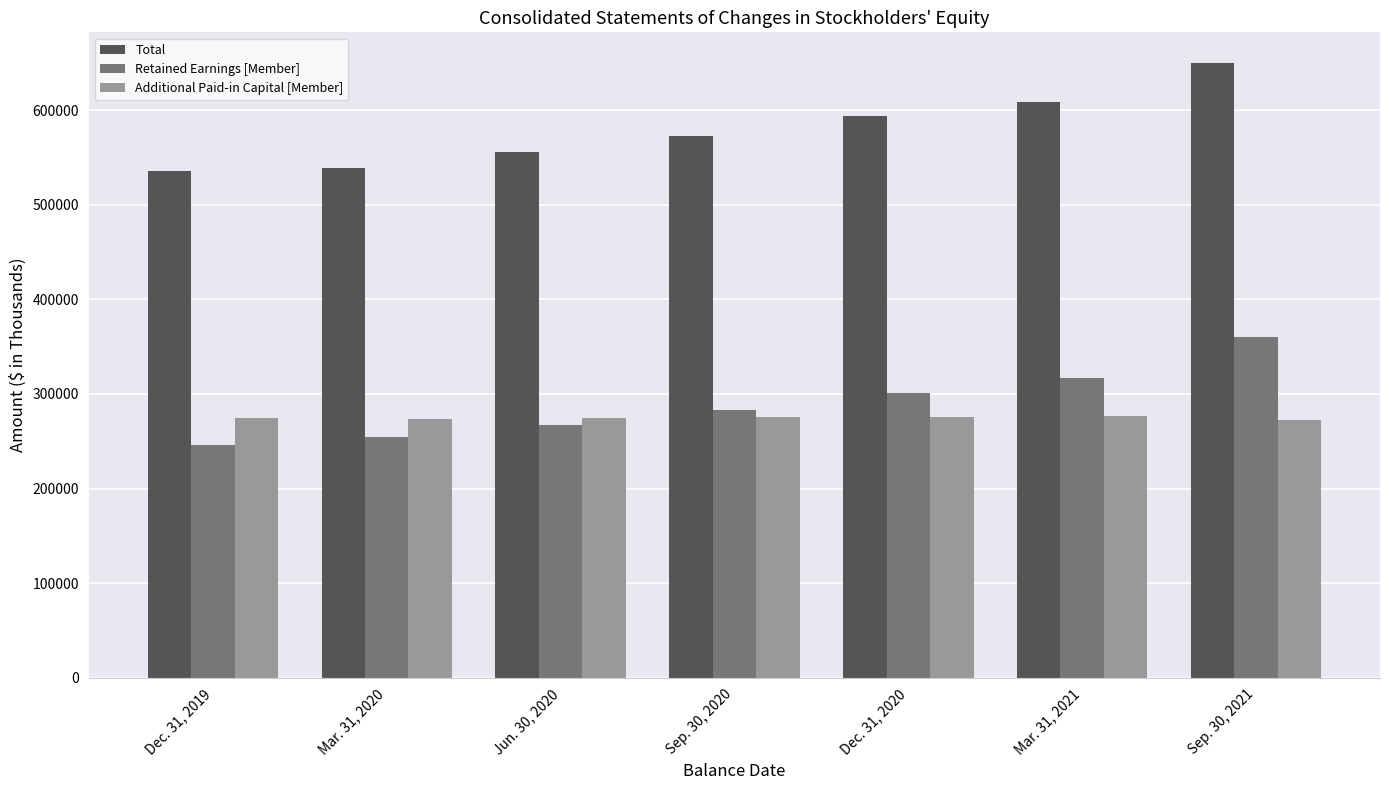

At how many categories does at least one series exceed 288776?

7